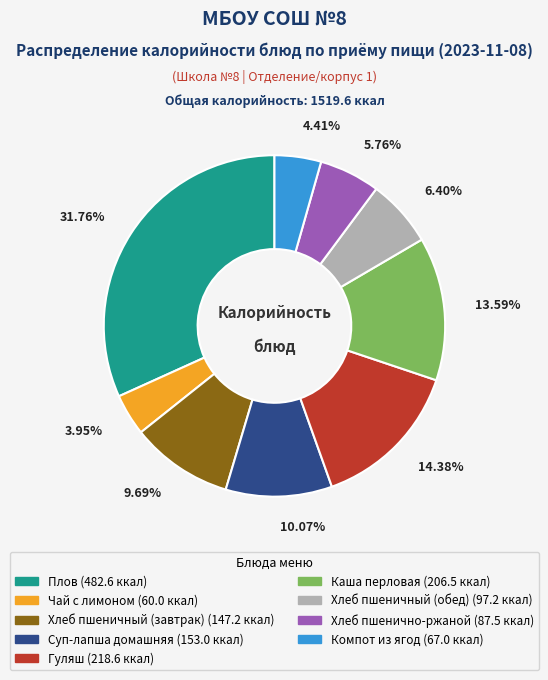

To the nearest percent, what is the difference between the largest and smallest slice percentages?

28%